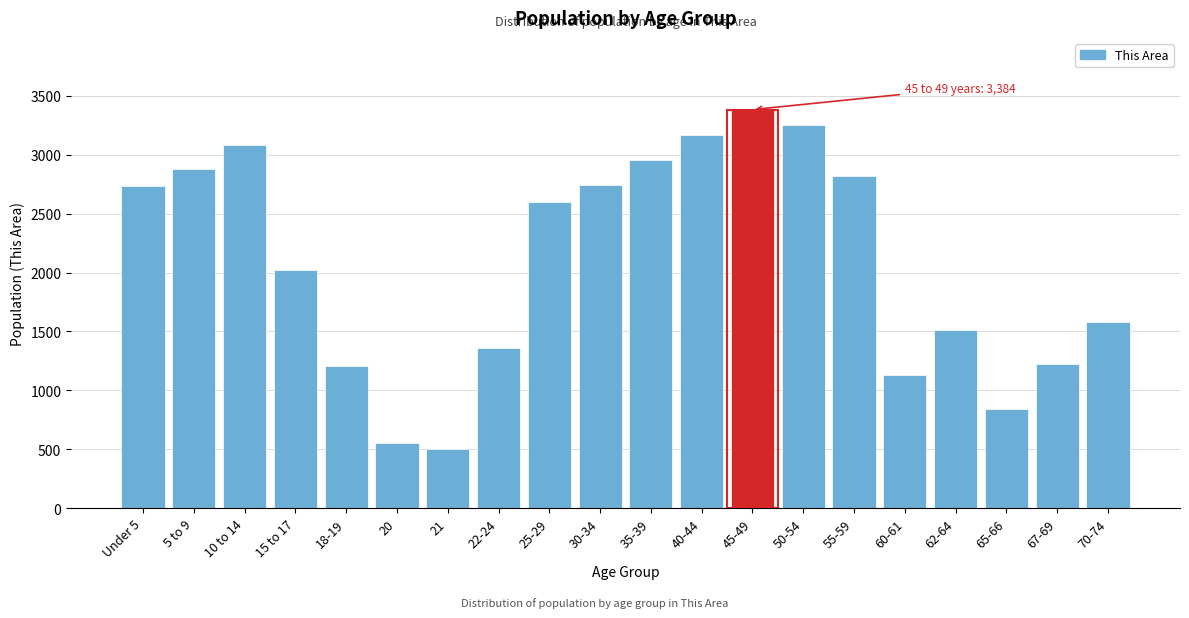

Between 45-49 and 5 to 9, which is larger?

45-49